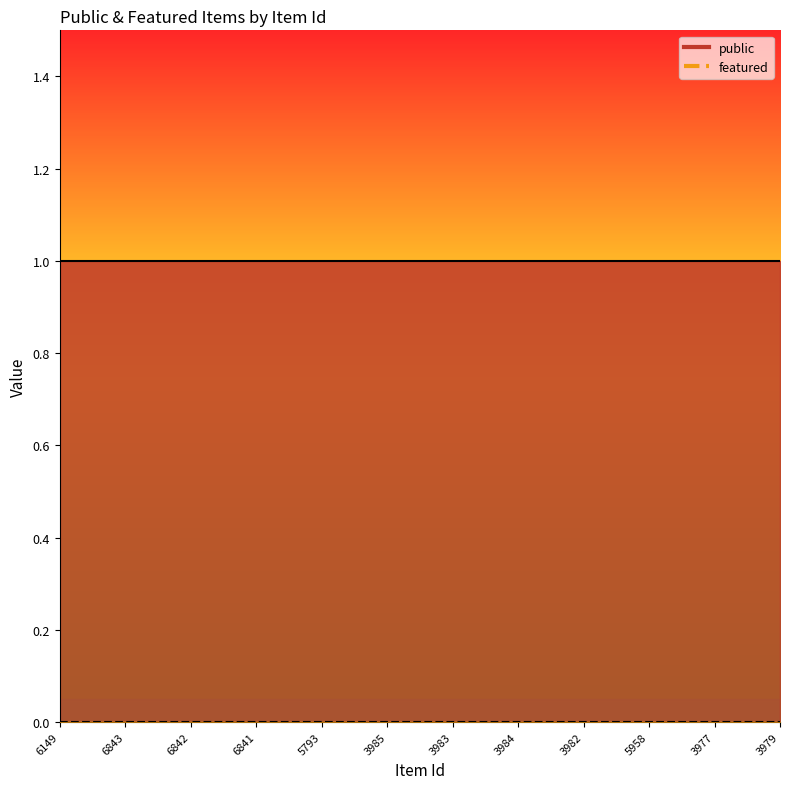

Which category has the lowest value in the featured series?

6149